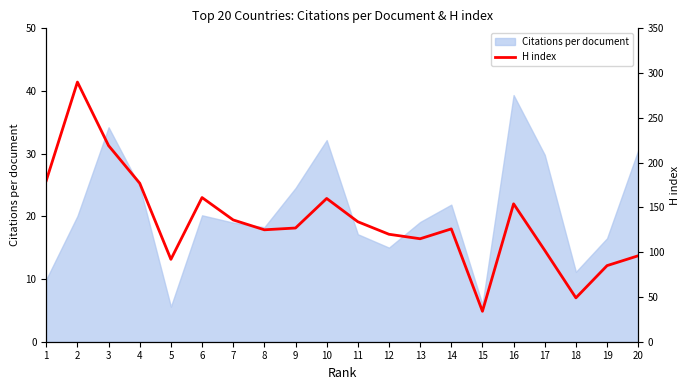

How many interior local valleys (lower than both neighbors) does the data have?

5